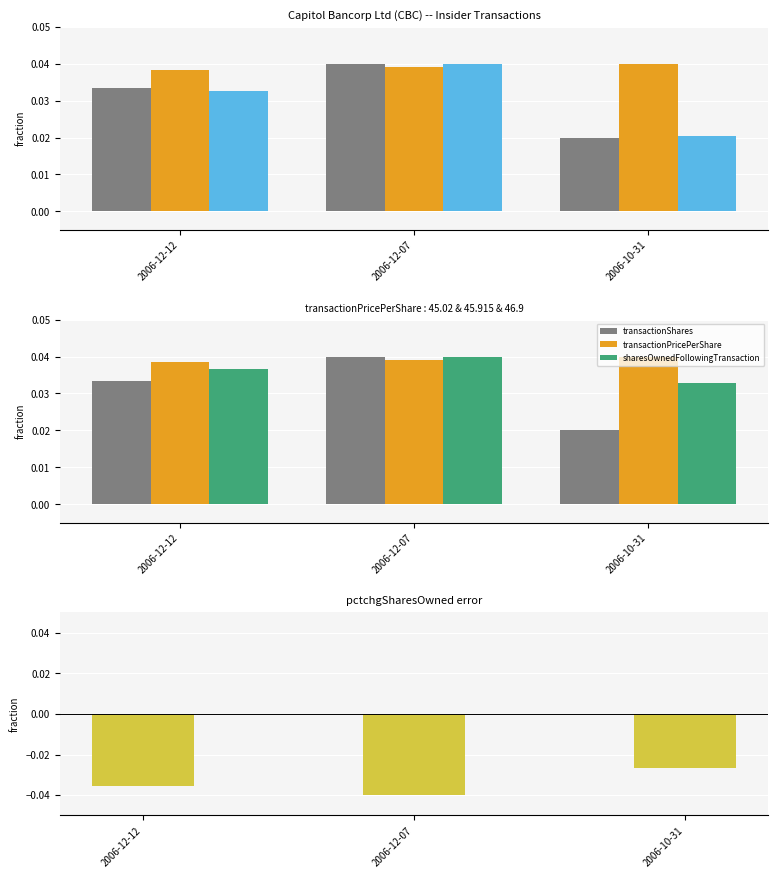

Which series has the largest range (max minus min)?

transactionShares